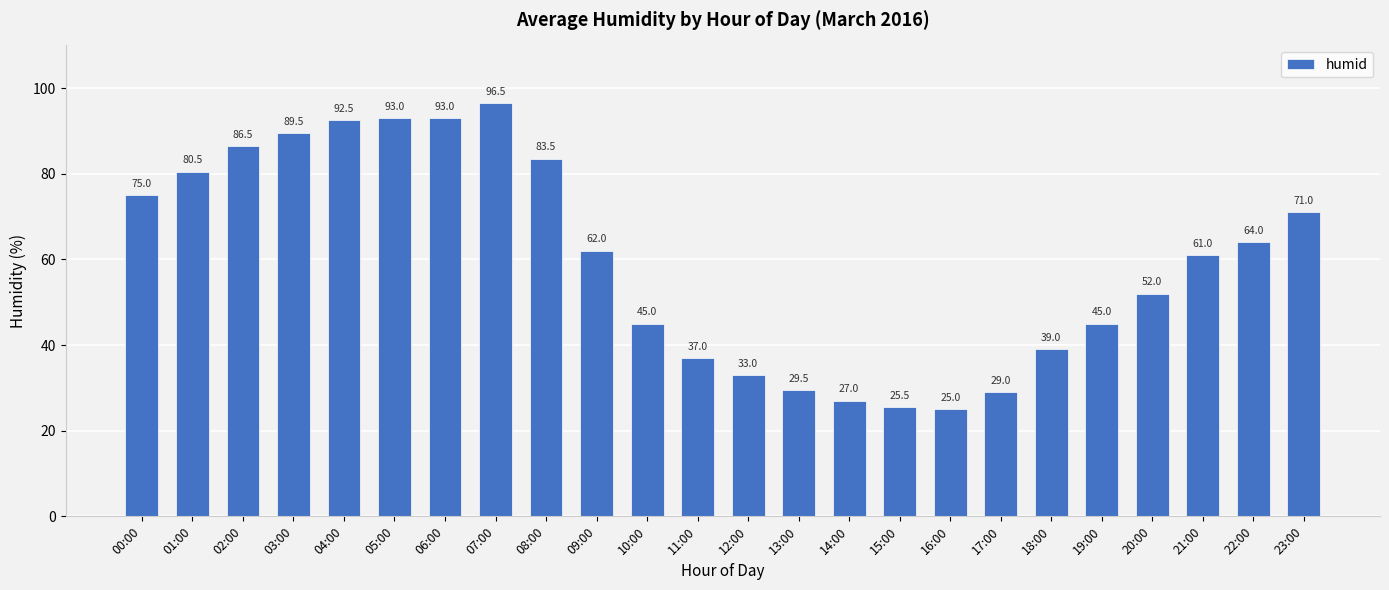

Where does the data first go above 62?

00:00